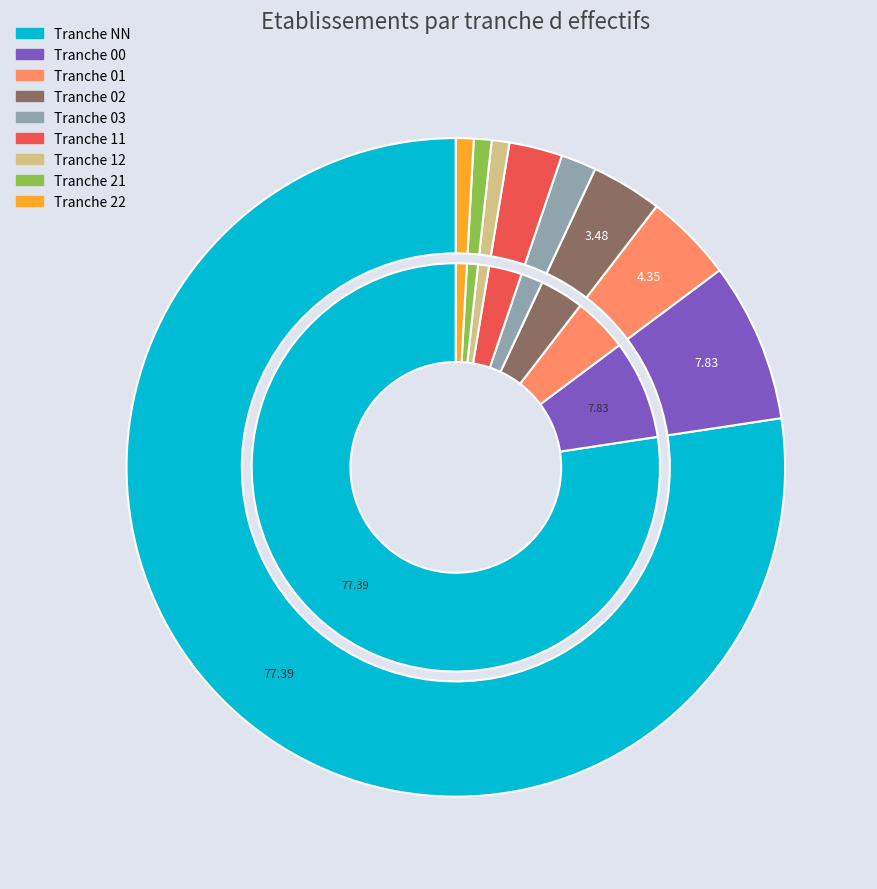

Approximately how many times larger is the value at 00 compared to 22?

9.0